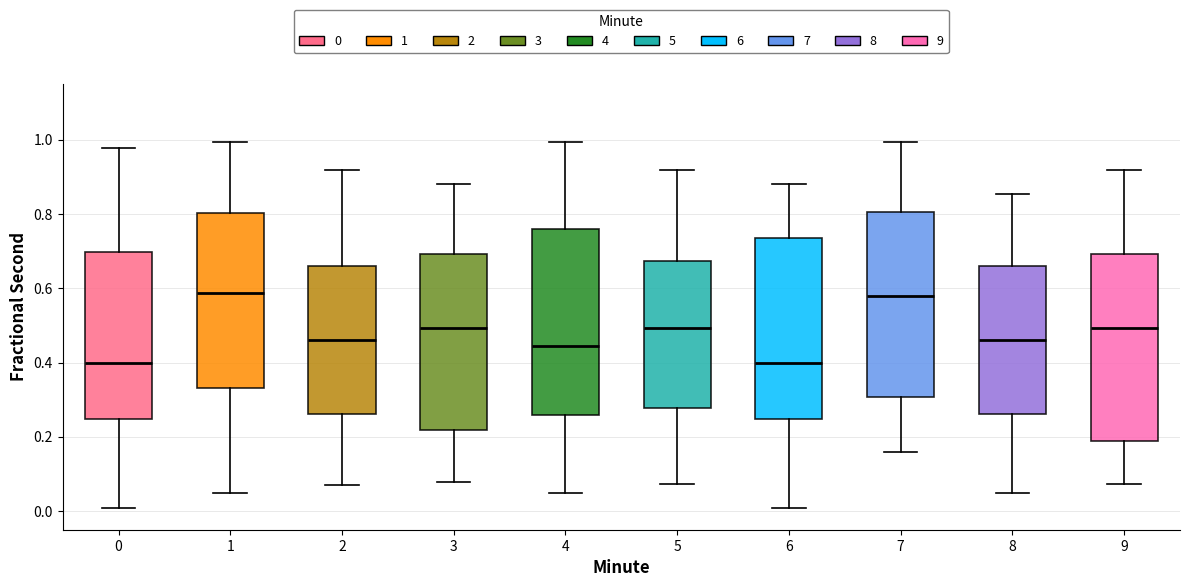

Reading left to right, read every box against the y-axis: the position of its median line, the range the box covers, and the ends of its whiskers. The values are not printed on the chart, so give them approximately, as read against the axis.

0: median 0.40, box 0.24 to 0.70, whiskers 0.00 to 0.98
1: median 0.58, box 0.34 to 0.80, whiskers 0.04 to 1.00
2: median 0.46, box 0.26 to 0.66, whiskers 0.08 to 0.92
3: median 0.50, box 0.22 to 0.70, whiskers 0.08 to 0.88
4: median 0.44, box 0.26 to 0.76, whiskers 0.04 to 1.00
5: median 0.50, box 0.28 to 0.68, whiskers 0.08 to 0.92
6: median 0.40, box 0.24 to 0.74, whiskers 0.00 to 0.88
7: median 0.58, box 0.30 to 0.80, whiskers 0.16 to 1.00
8: median 0.46, box 0.26 to 0.66, whiskers 0.04 to 0.86
9: median 0.50, box 0.18 to 0.70, whiskers 0.08 to 0.92